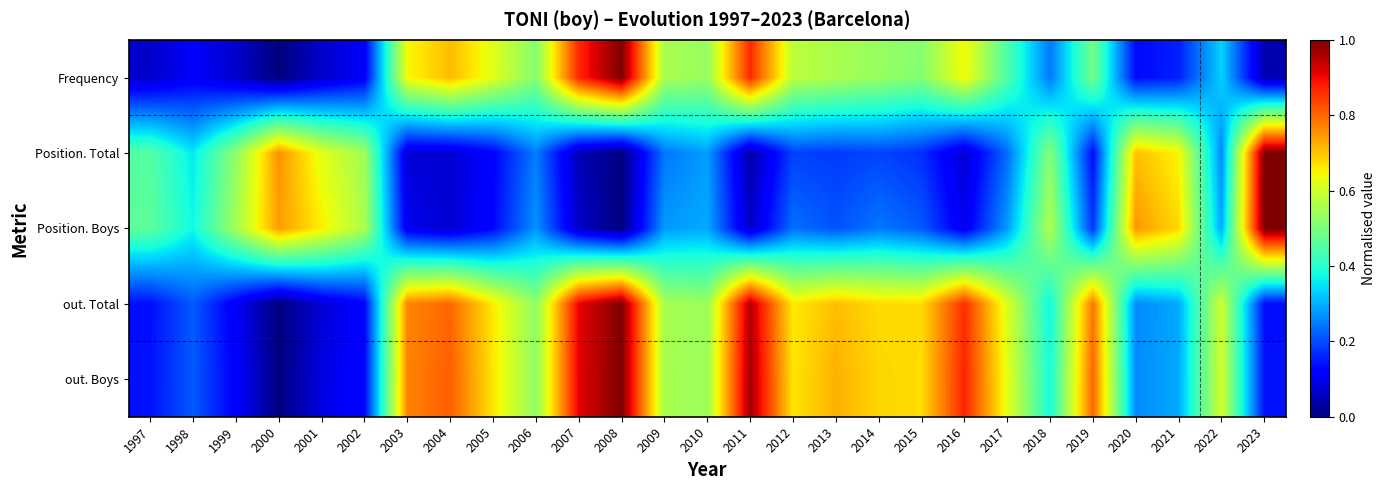

Which series has the largest total across all categories?

out. Boys